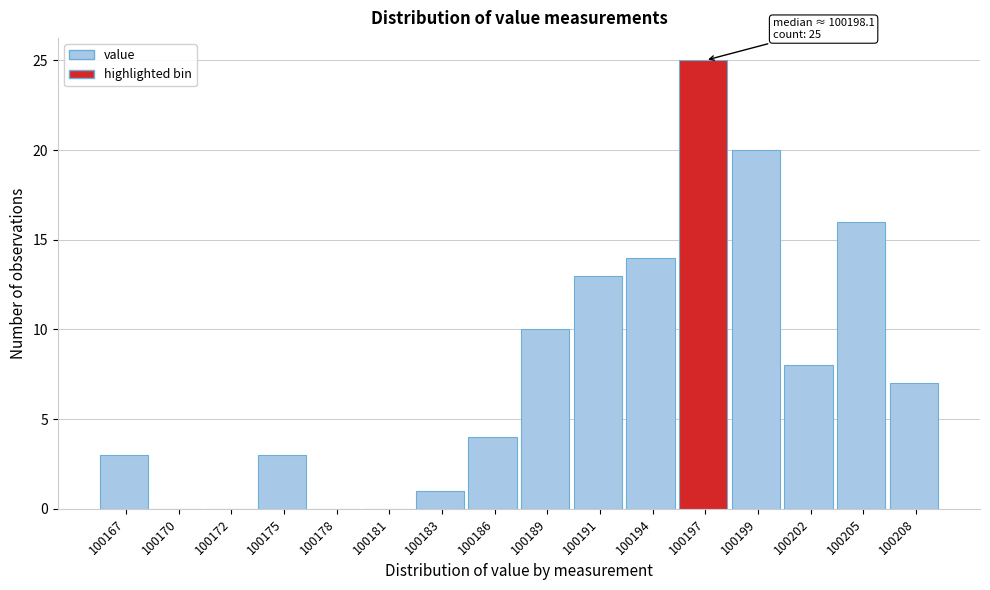

Reading left to right, list all the values displayed in this chart.

100167=3	100170=0	100172=0	100175=3	100178=0	100181=0	100183=1	100186=4	100189=10	100191=13	100194=14	100197=25	100199=20	100202=8	100205=16	100208=7